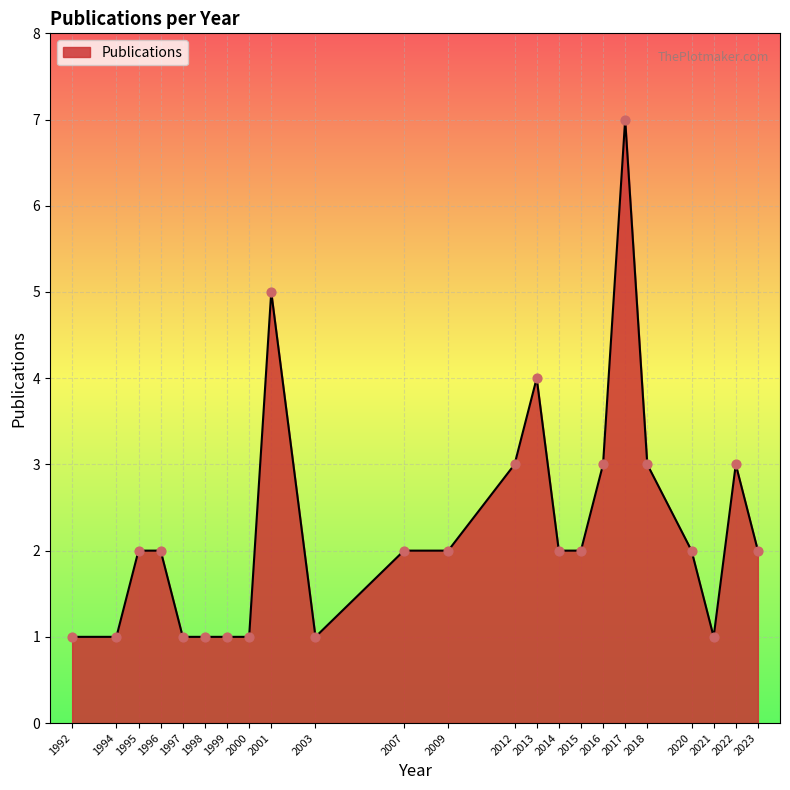

Approximately how many times larger is the value at 1995 compared to 2012?

0.7